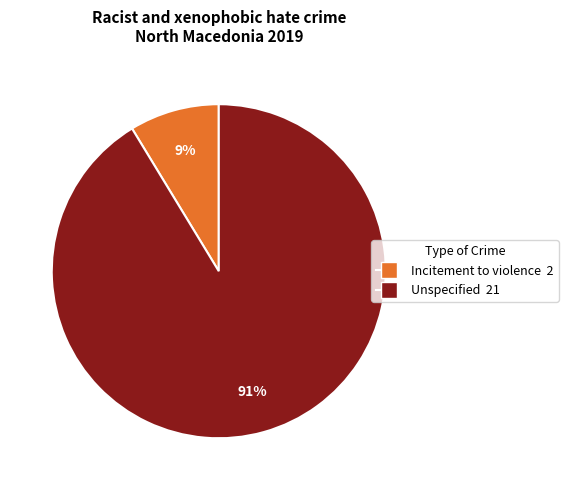

How many slices are in this pie chart?

2